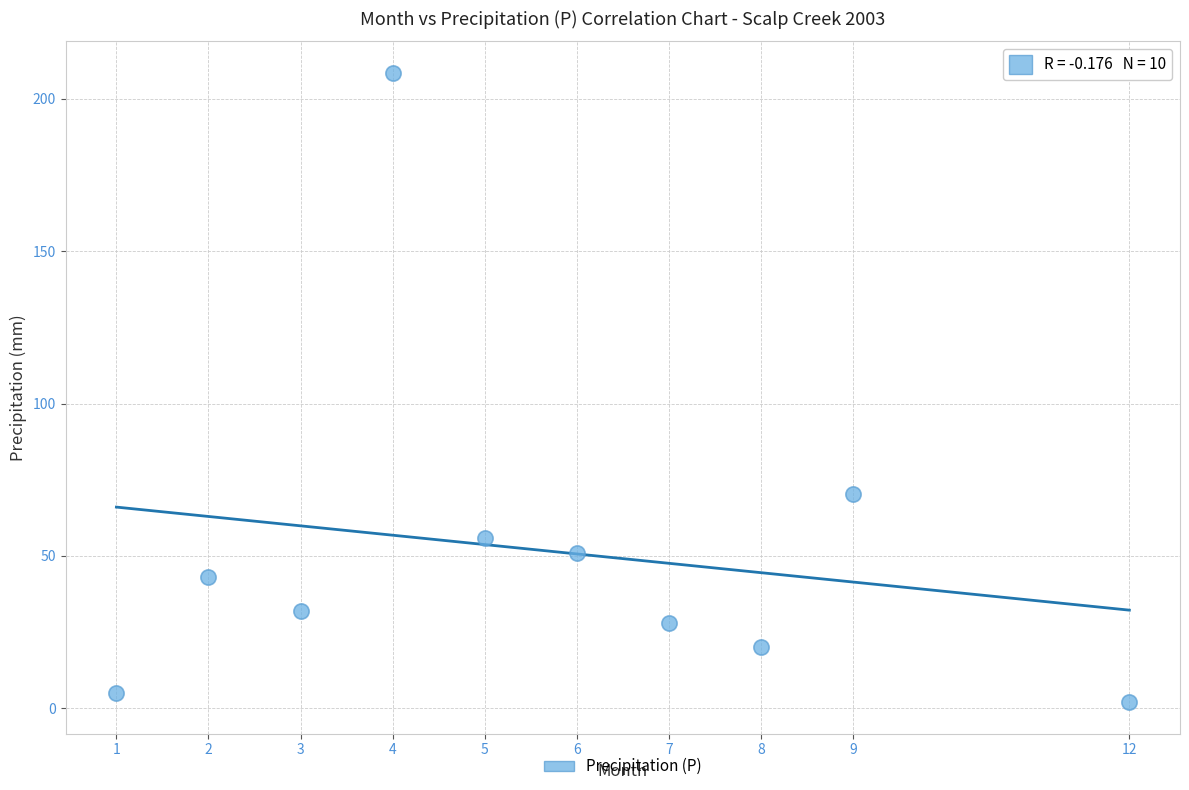

What Y value in the scatter plot is closest to 105?

70.4